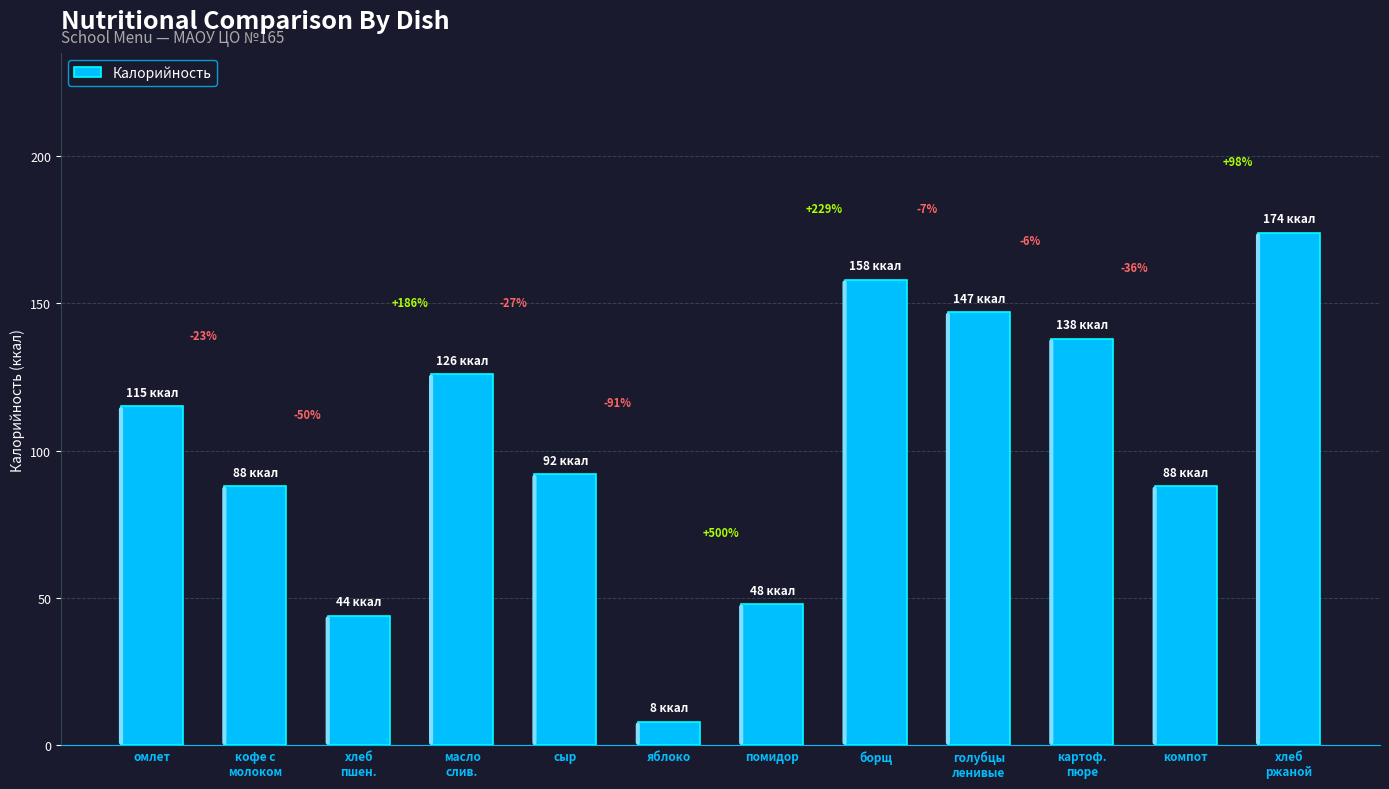

What is the approximate value at яблоко?

8